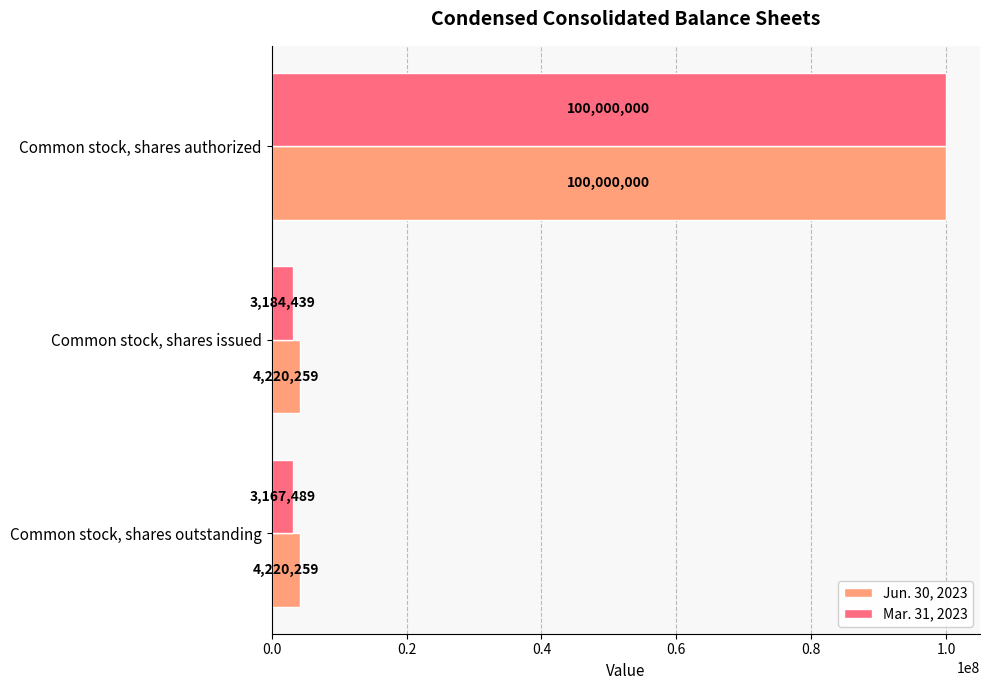

At which label is Mar. 31, 2023 closest to 51583744?

Common stock, shares issued